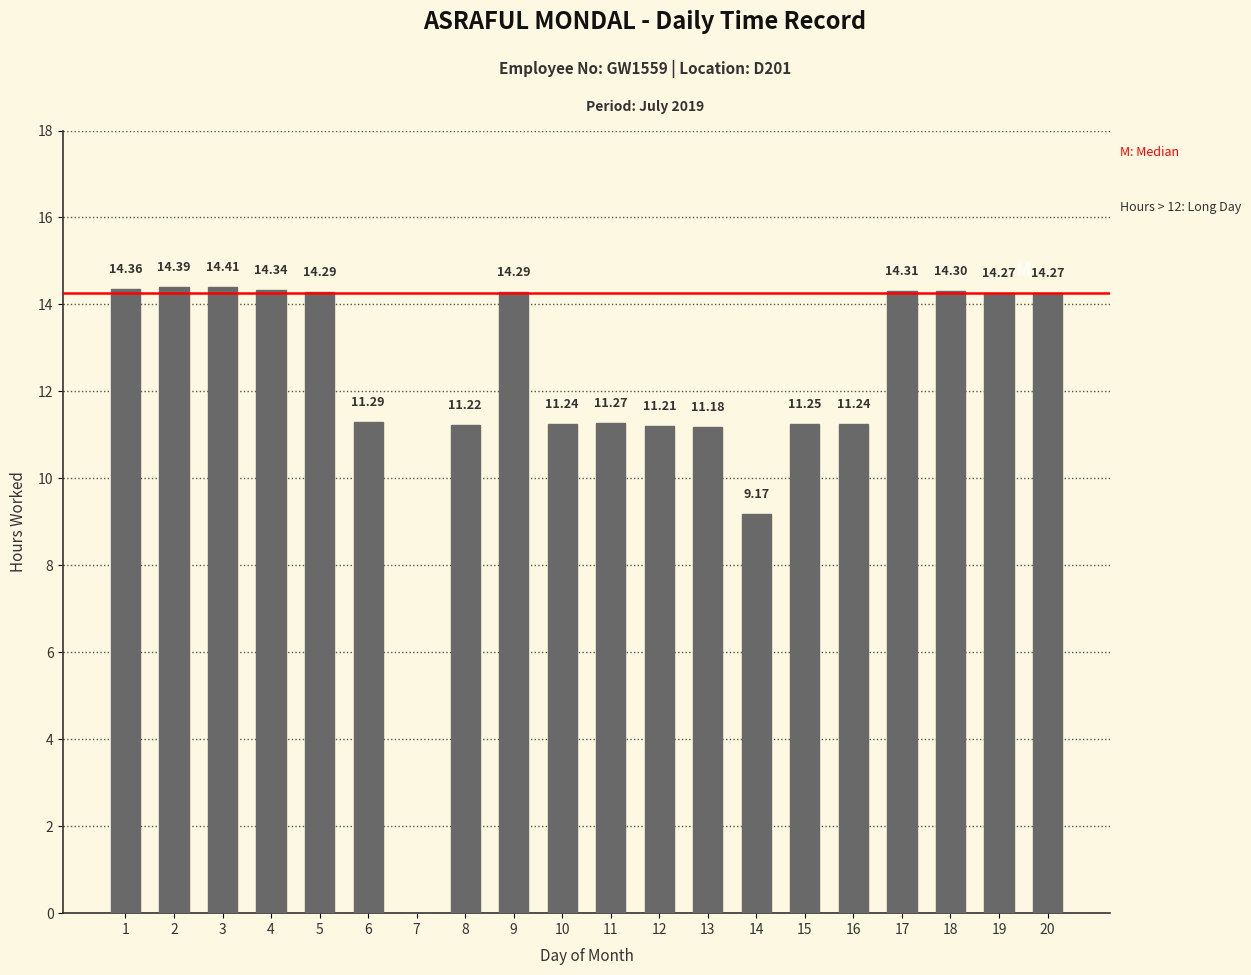

Which has a higher value, 17 or 1?

1